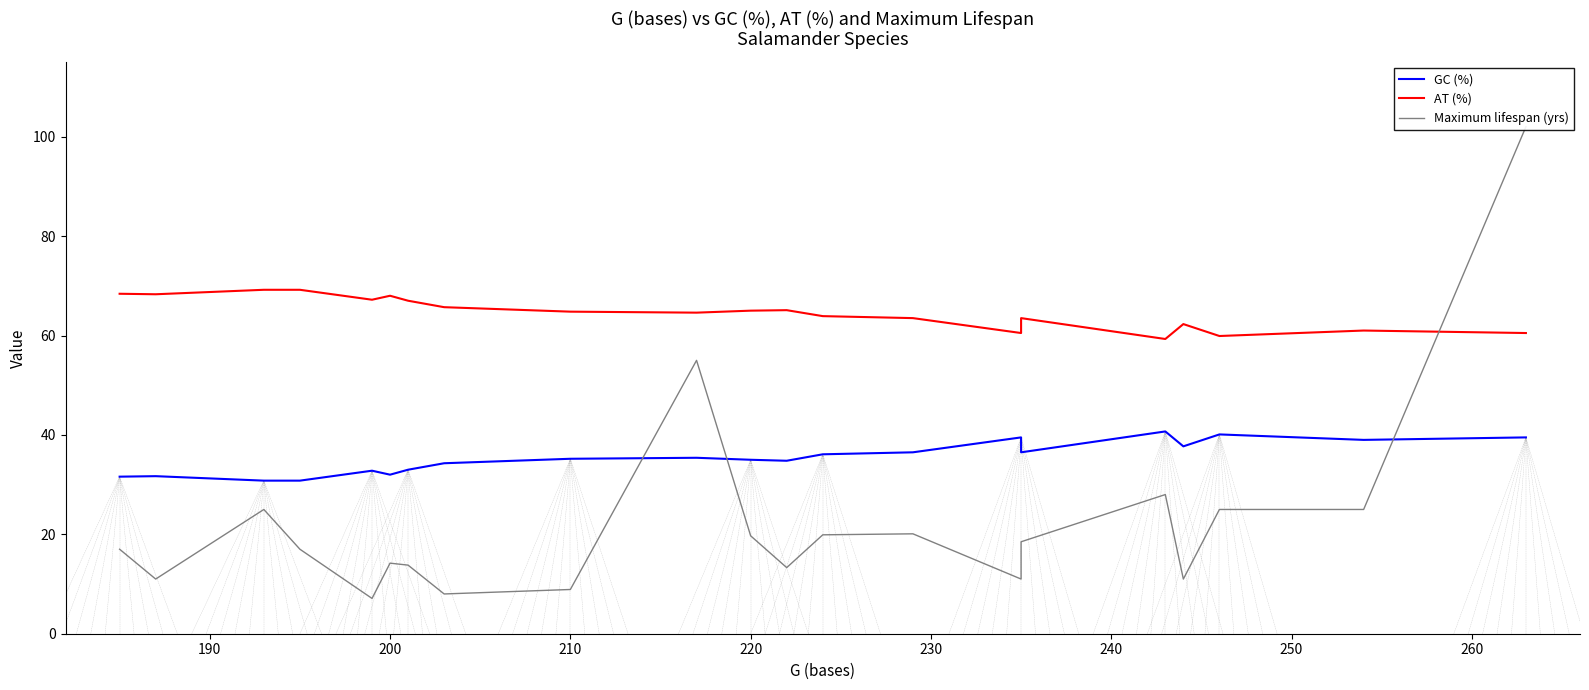

How many times do Maximum lifespan (yrs) and GC (%) cross each other?

3